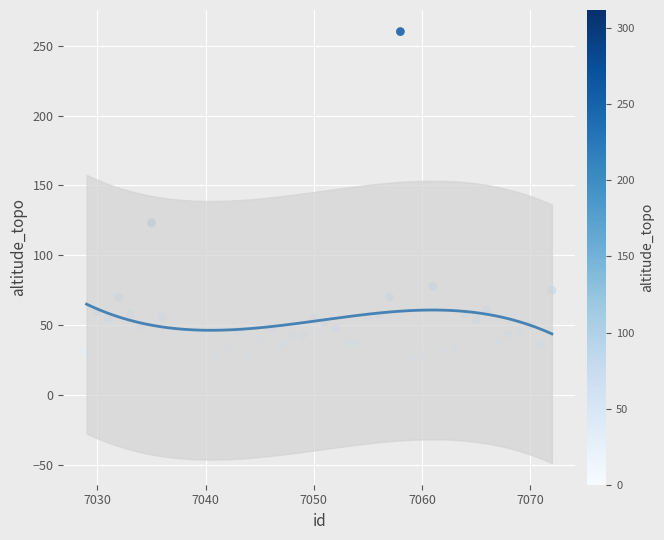

What Y value in the scatter plot is closest to 143?

123.2